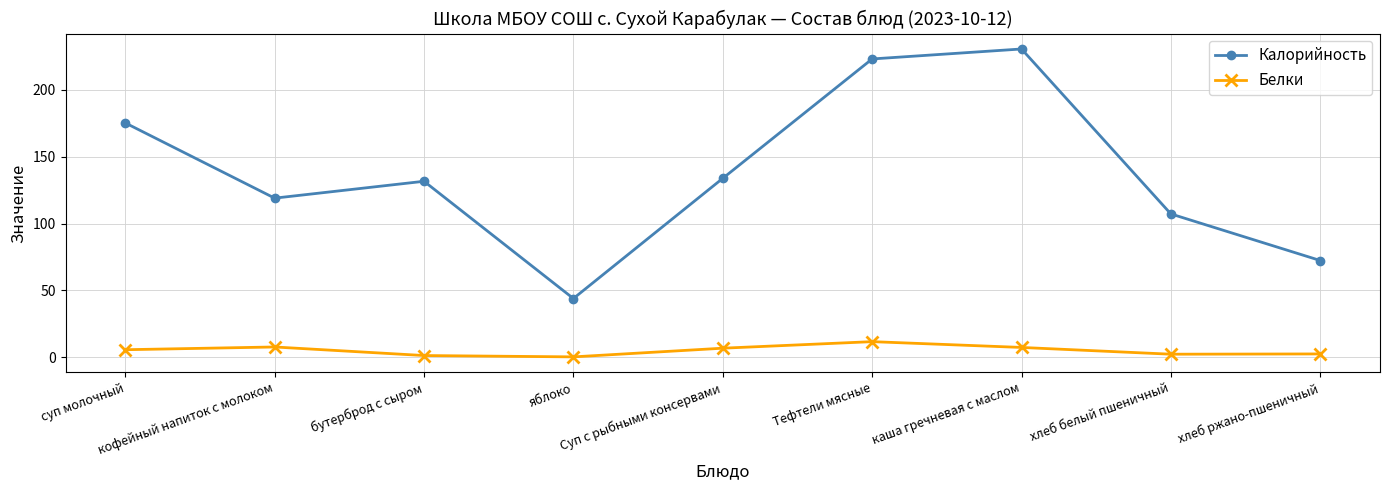

True or false: Белки and Калорийность cross at least once.

False